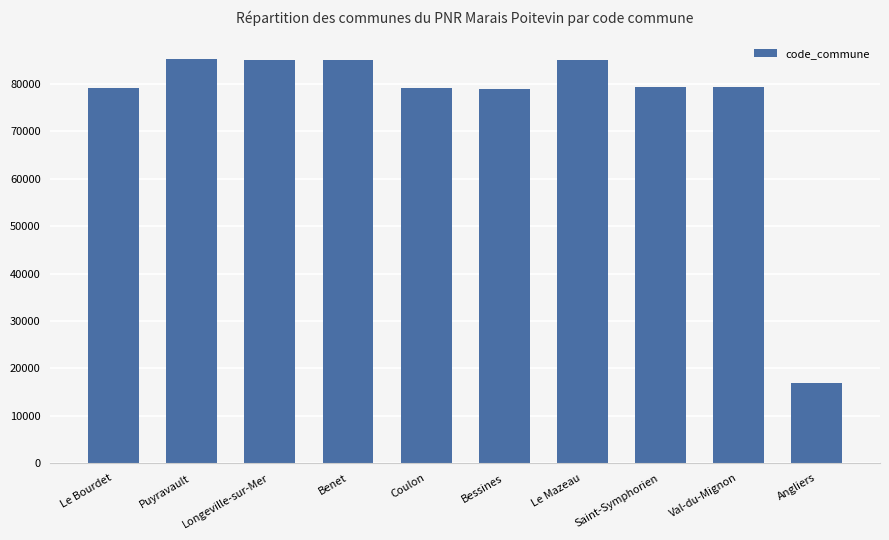

What is the change in value from Le Bourdet to Bessines?

-12